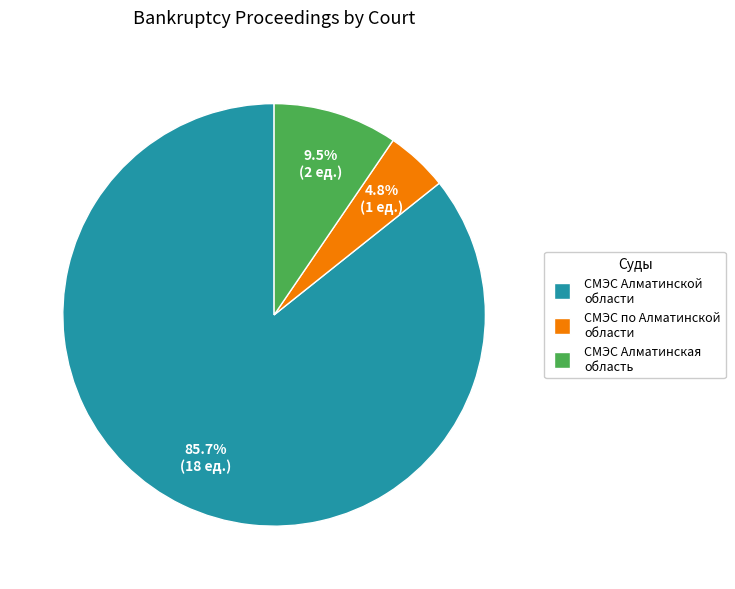

Count the number of slices in the pie.

3